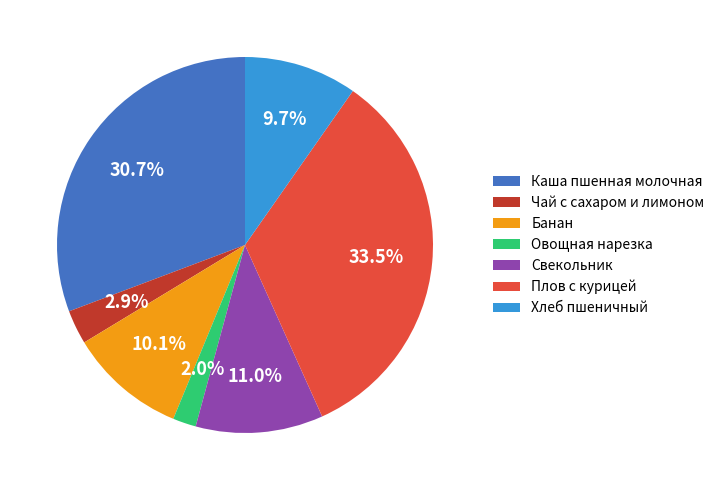

Between Свекольник and Банан, which is larger?

Свекольник